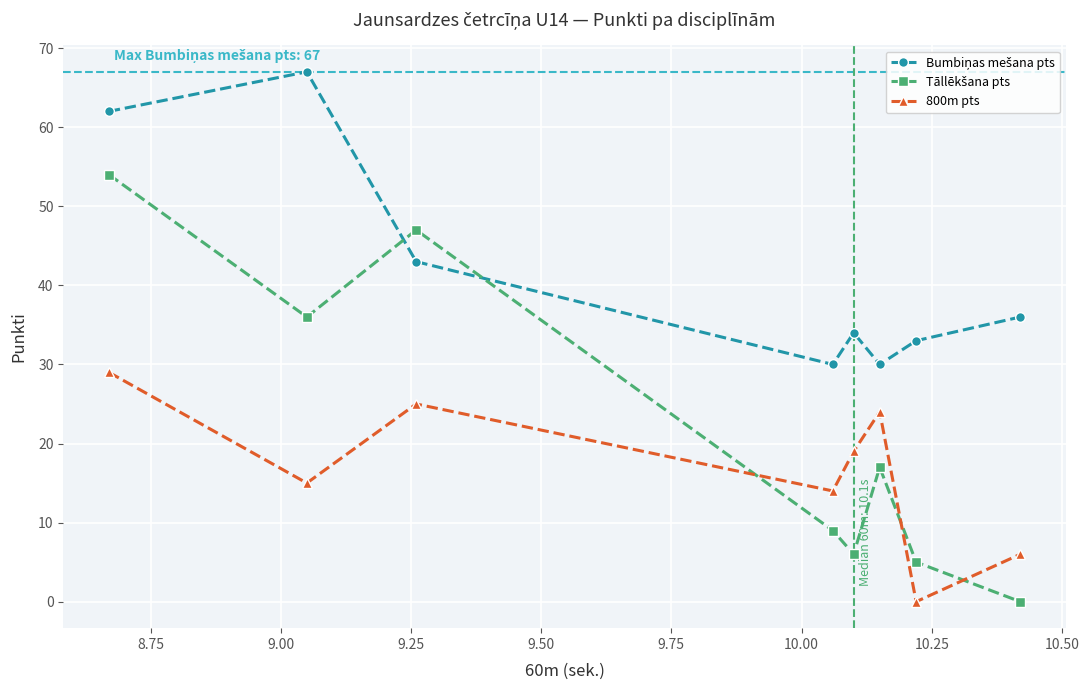

What is the difference between the maximum and minimum values in the 800m pts series?

29